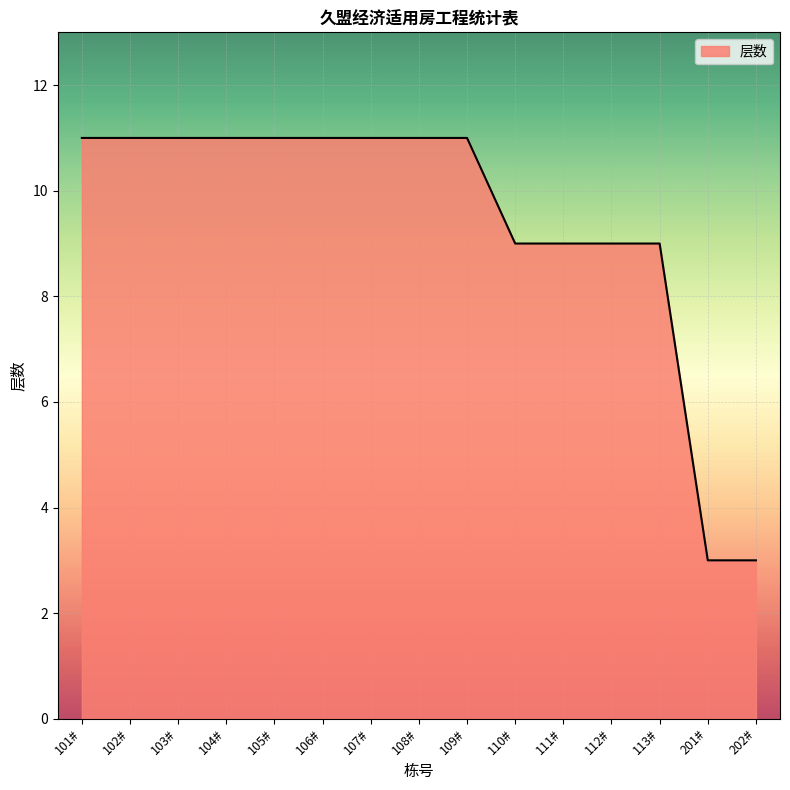

What is the greatest value displayed?

11